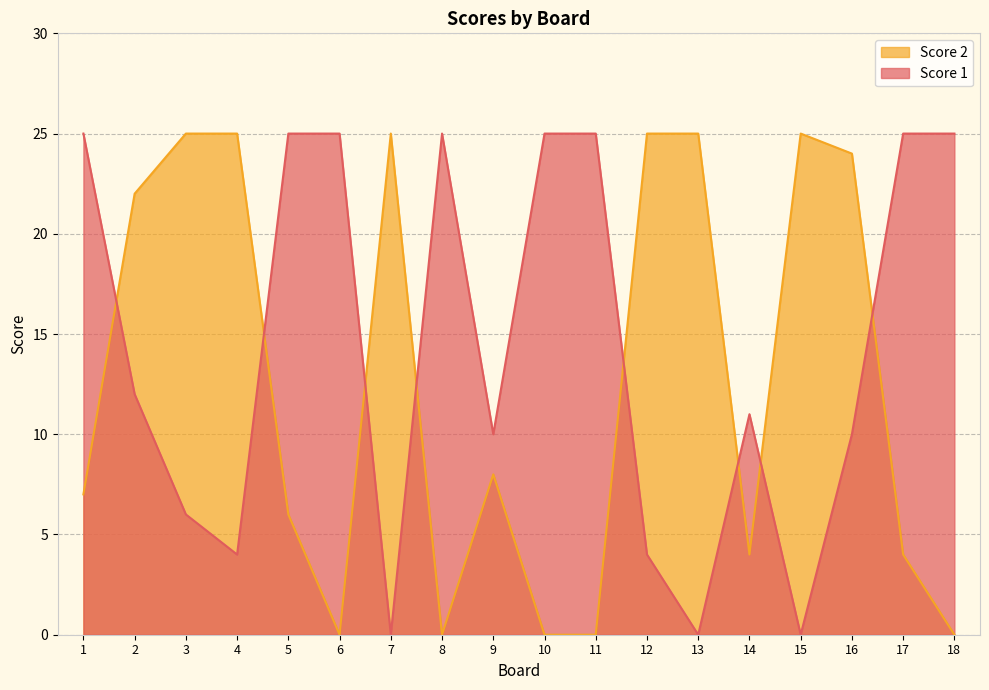

What is the value of the Score 1 point at the 12th from the left?

4